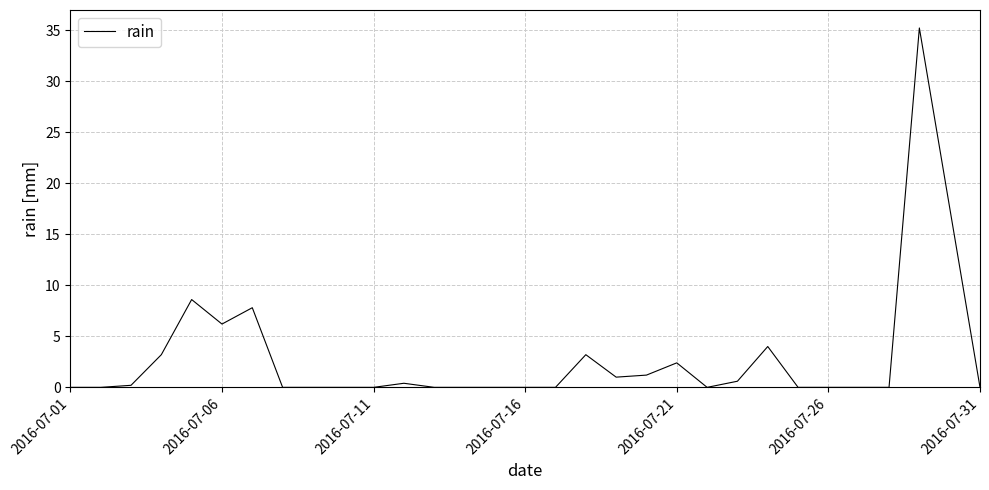

What is the greatest value displayed?

35.2